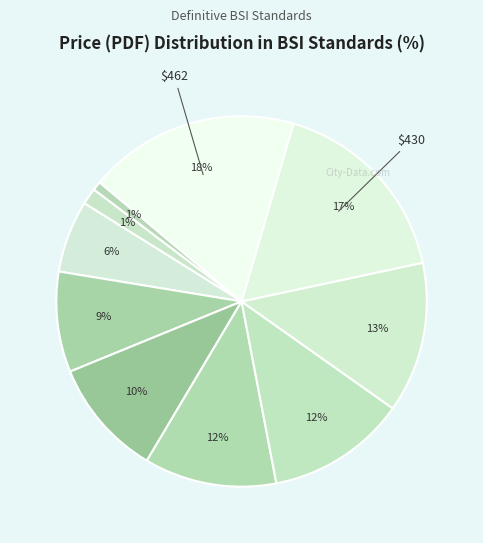

Which slice is the smallest?

$20